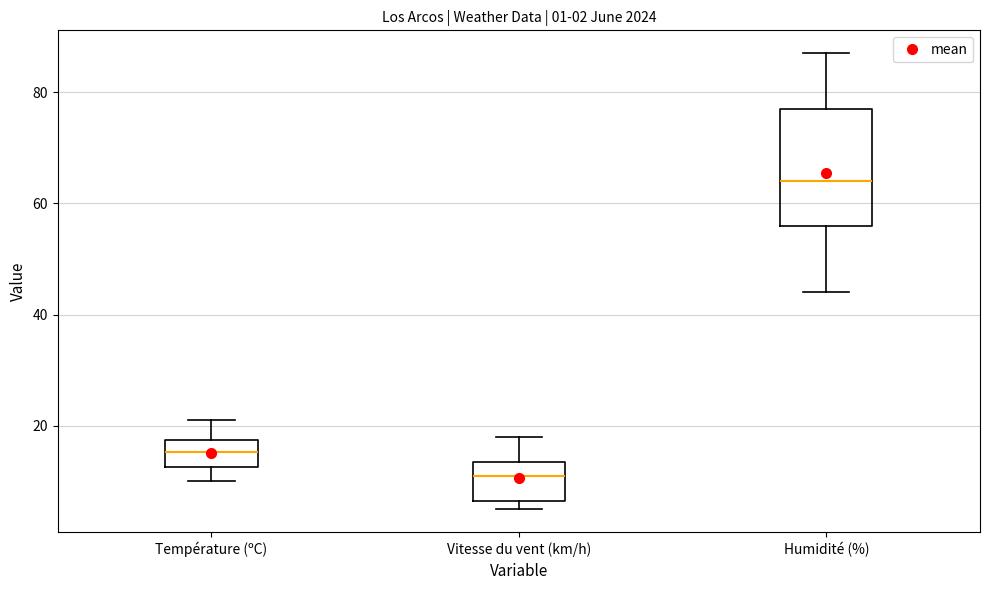

Which box has the lowest median line?

Vitesse du vent (km/h)